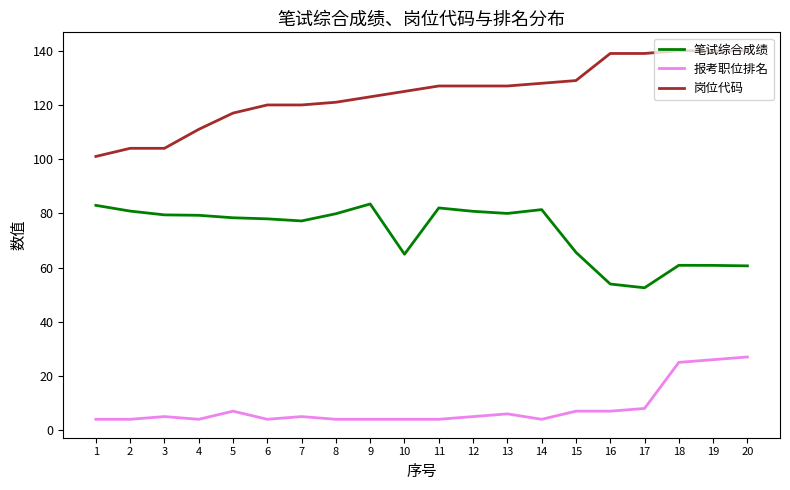

What is the spread (max minus min) of values at 13?

121.0